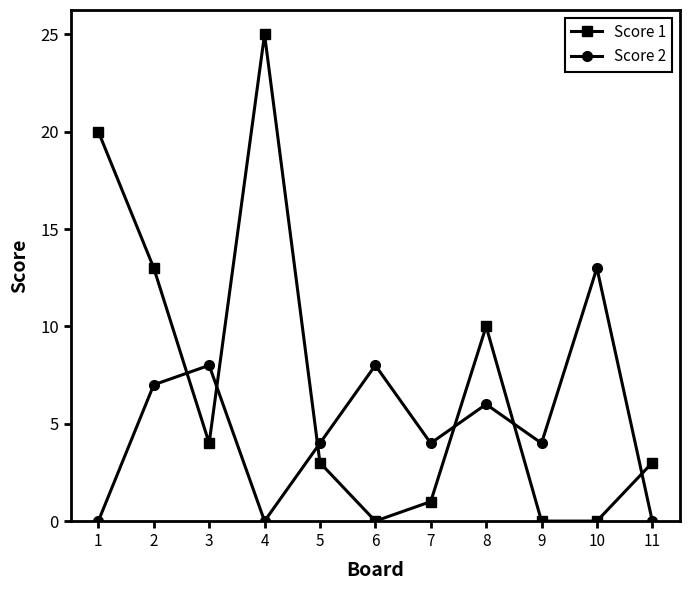

Which series changed the most between 2 and 5?

Score 1